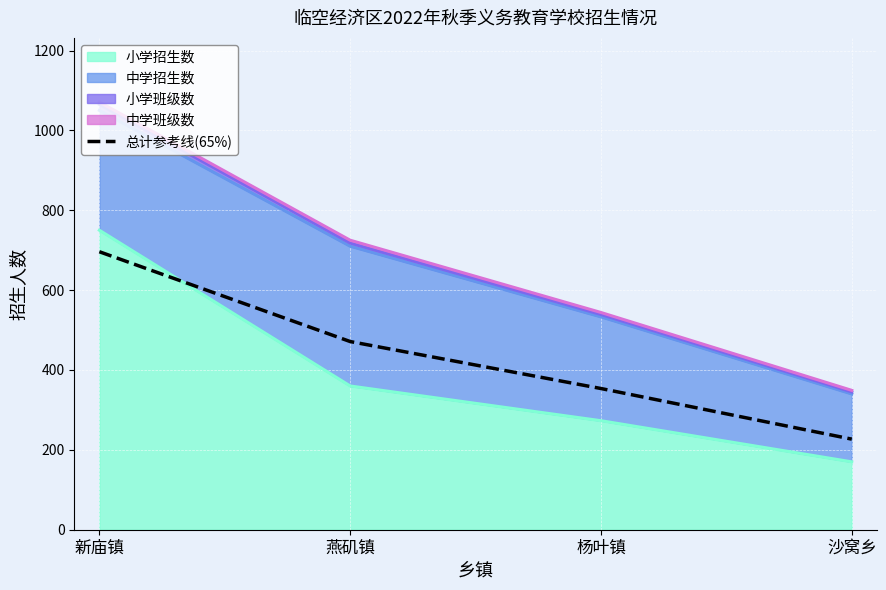

At which category does the chart reach its minimum across all series?

沙窝乡